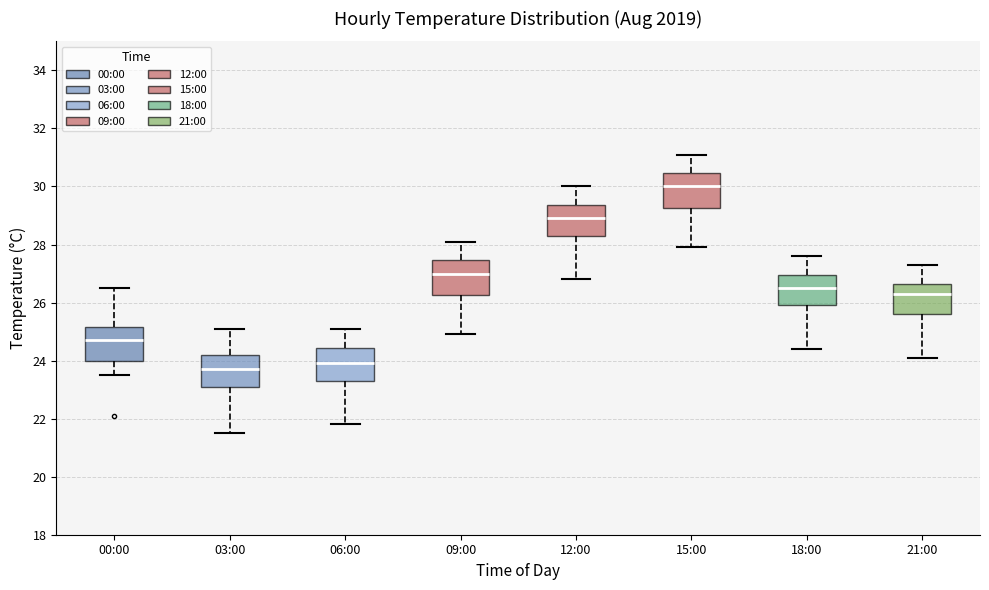

Where does the lower whisker of the box for 21:00 end on the y-axis? The values are not printed on the chart, so give them approximately, as read against the axis.

24.2